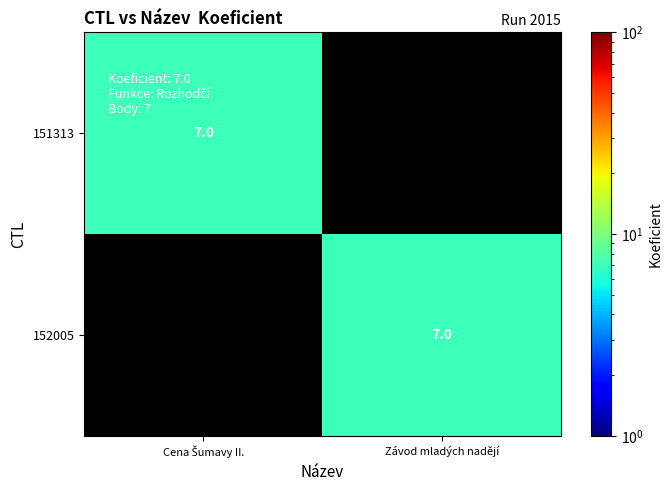

The value of 152005 at Závod mladých nadějí is 7. True or false?

True